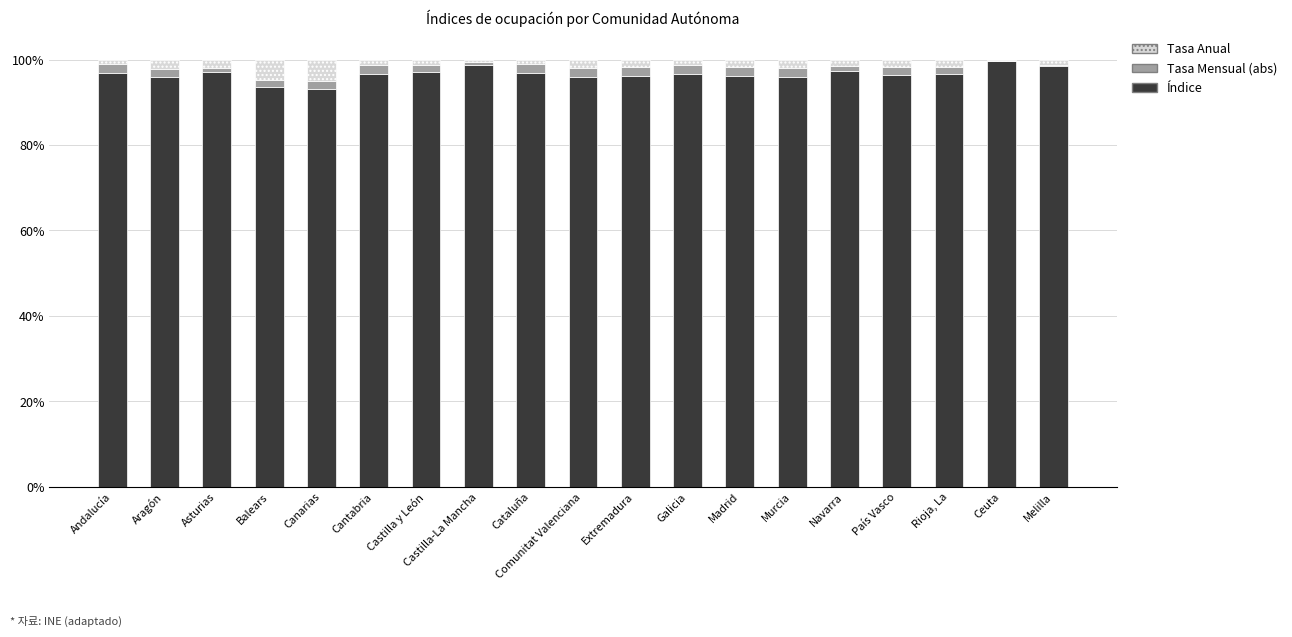

What is the difference between the Índice values at Castilla y León and Ceuta?

2.5